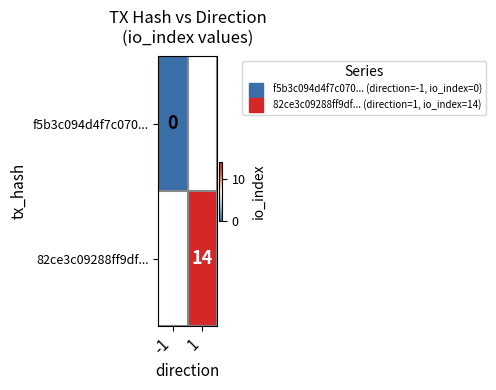

List the series in order of their peak value, highest first.

f5b3c094d4f7c070..., 82ce3c09288ff9df...